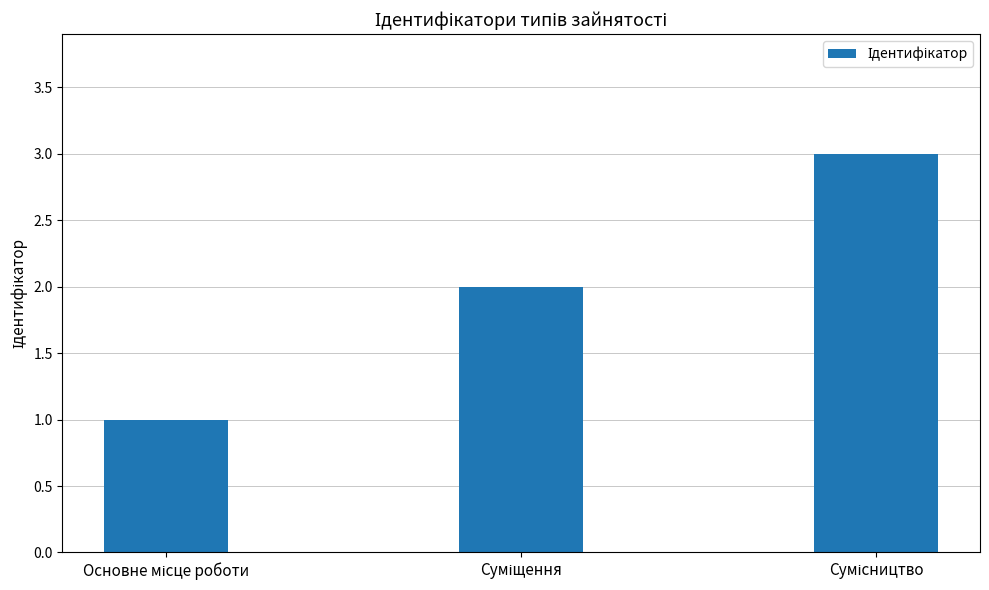

What is the maximum value shown in the chart?

3